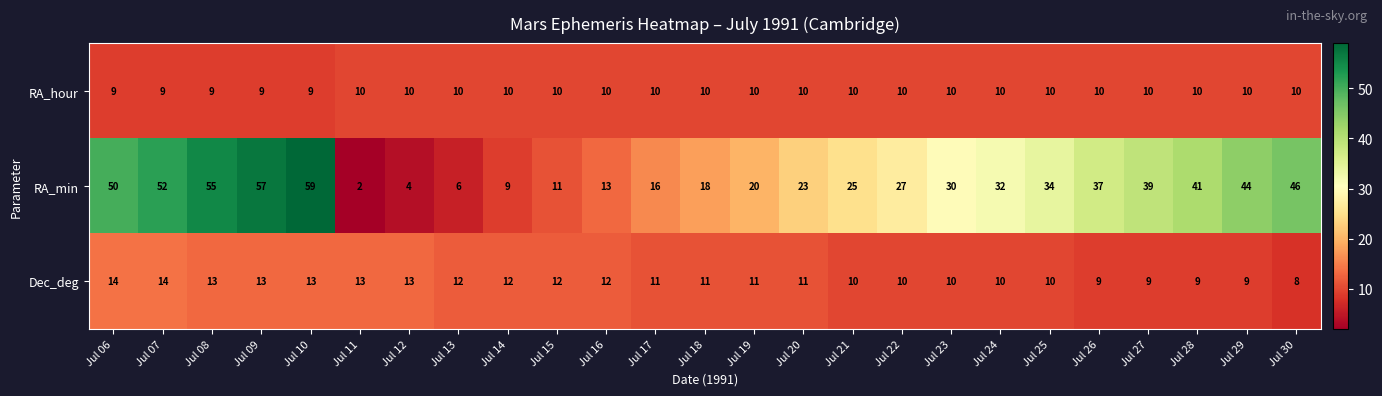

At which label is RA_min closest to 30?

Jul 23